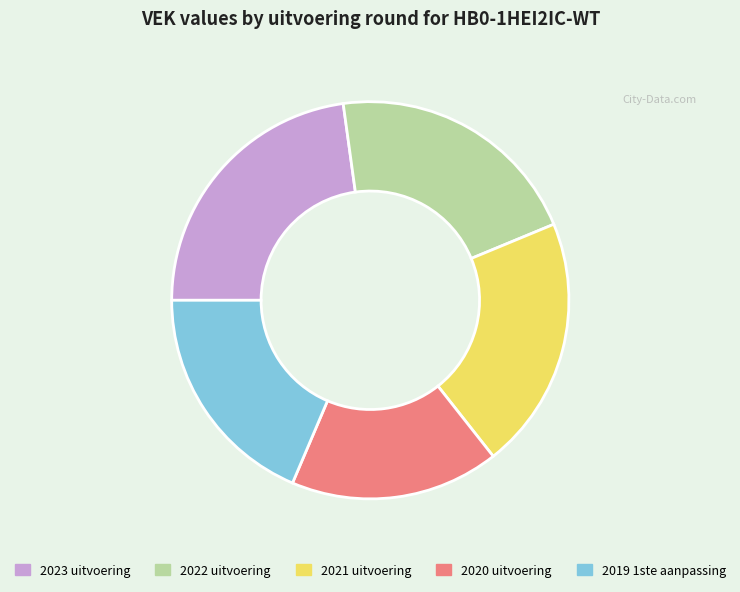

True or false: 2022 uitvoering accounts for 16% of the total.

False